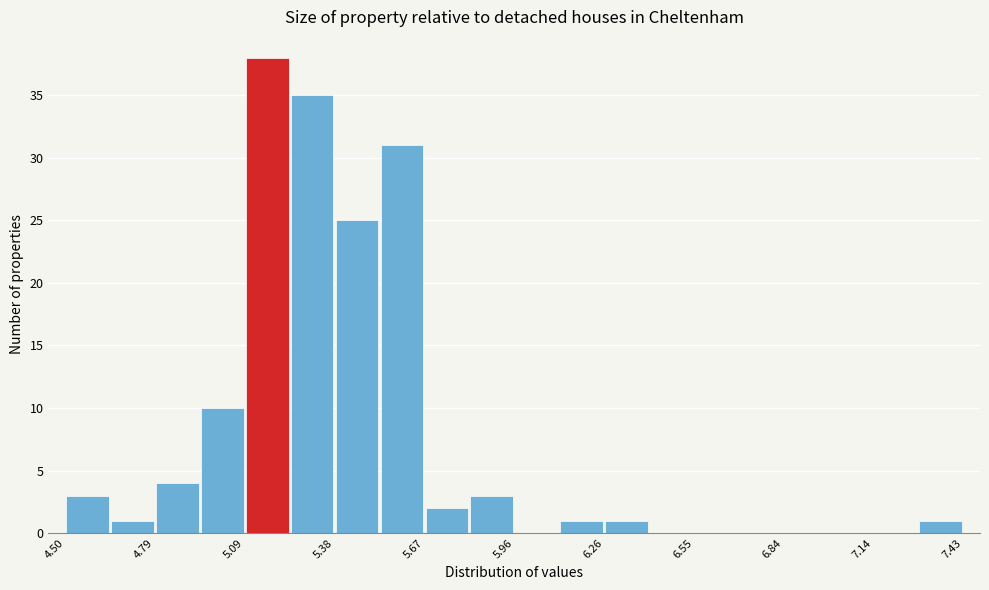

Read against the x-axis, roughly where is the centre of the tallest bar?

5.15